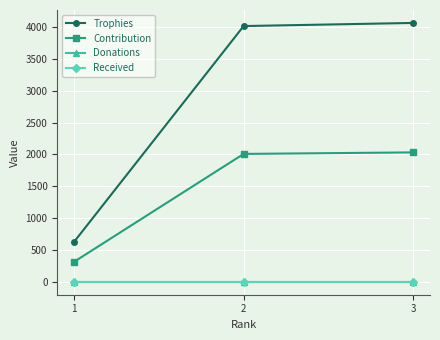

Reading left to right, what are all the values shown in this chart?

Trophies: 630	4016	4065
Contribution: 315	2008	2032
Donations: 0	0	0
Received: 0	0	0